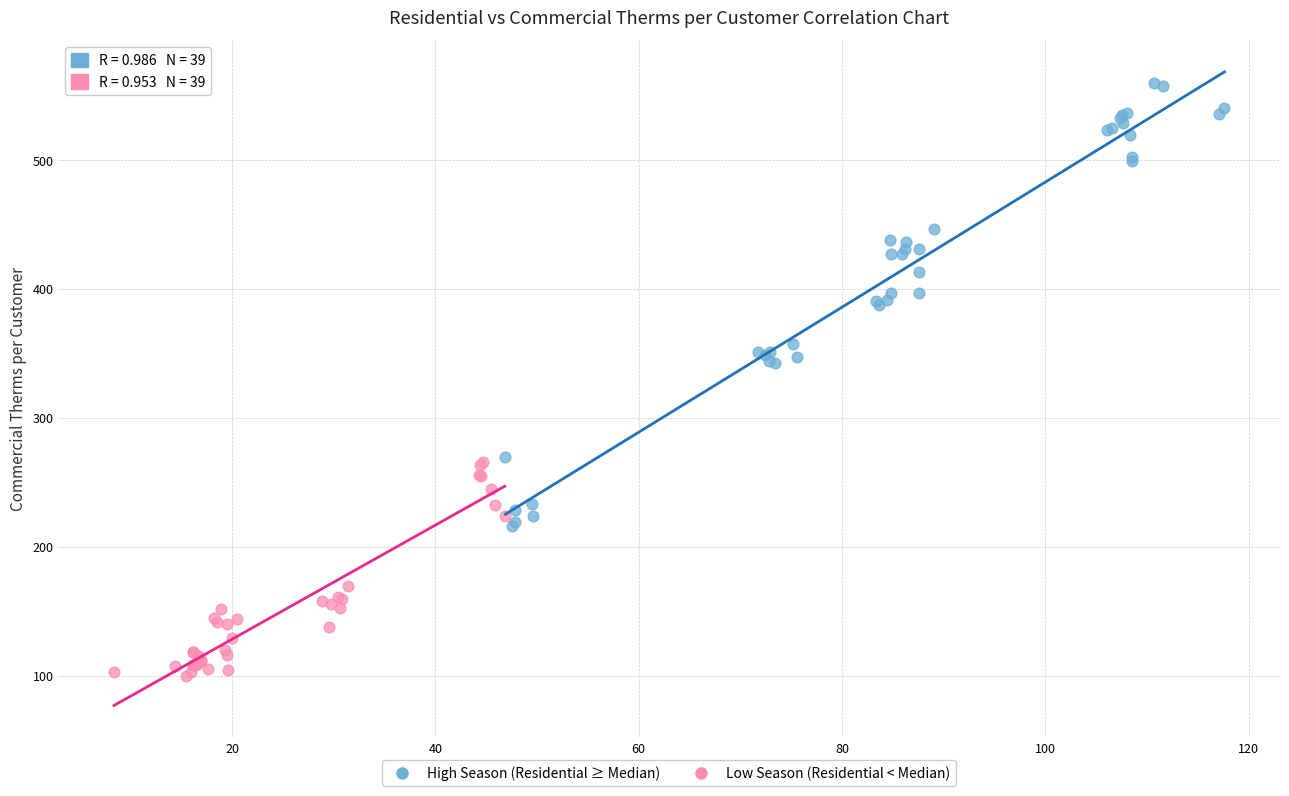

Which series contains the lowest Y value?

Low Season (Residential < Median)